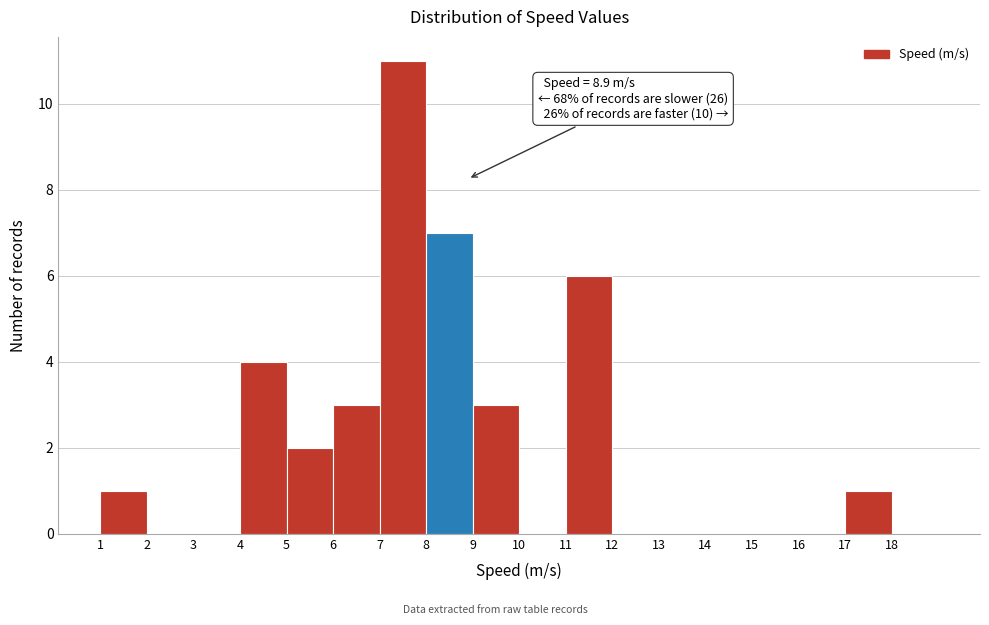

Over which range of the x-axis is the bar tallest?

7 to 8